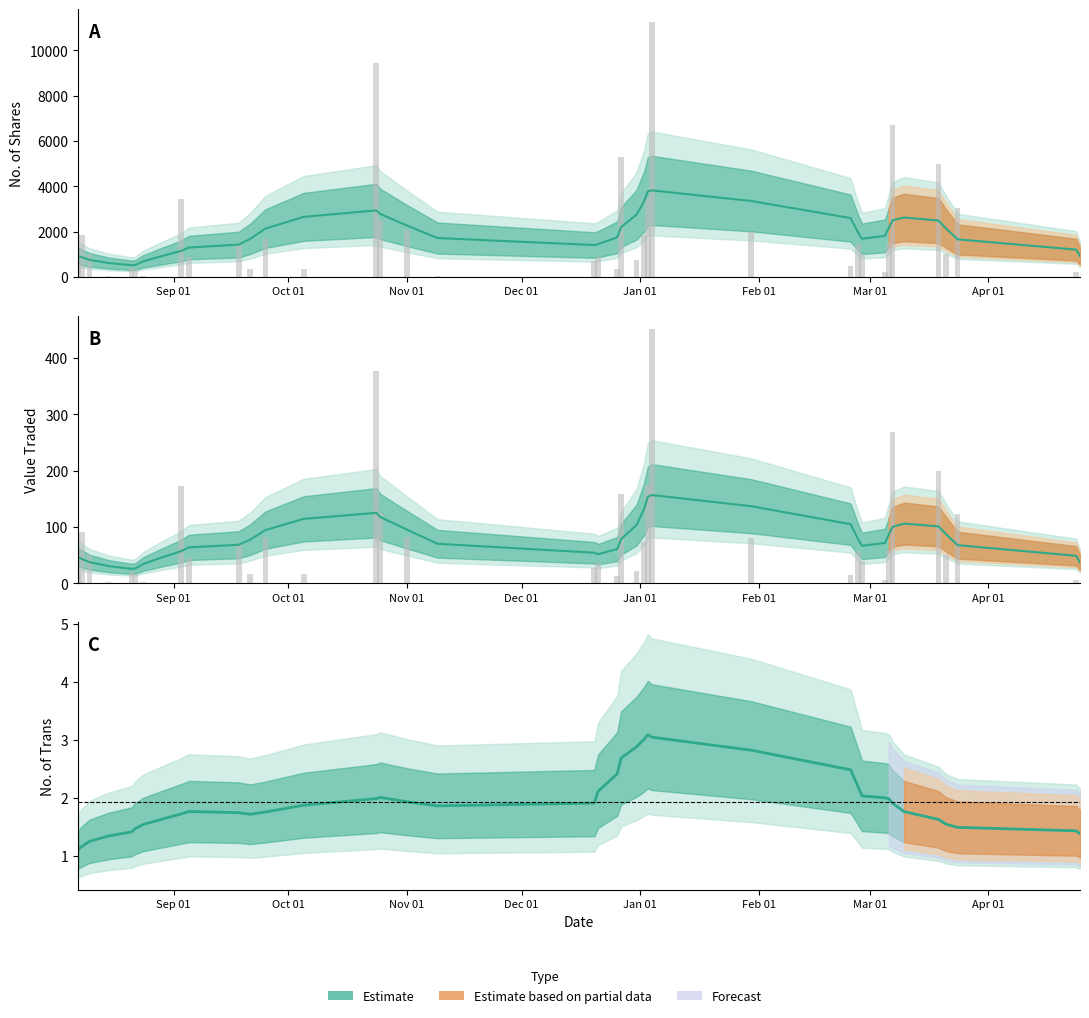

Is it true that Value Traded equals 4 at 13?

False